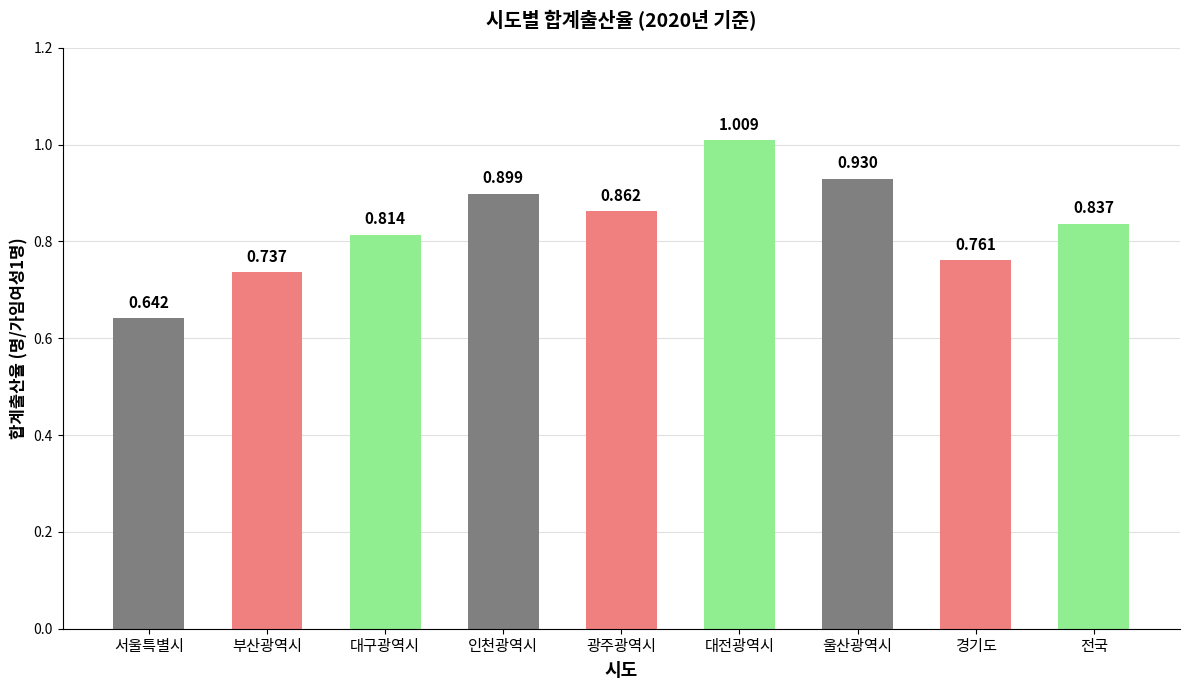

Rank the categories by value from lowest to highest.

서울특별시, 부산광역시, 경기도, 대구광역시, 전국, 광주광역시, 인천광역시, 울산광역시, 대전광역시